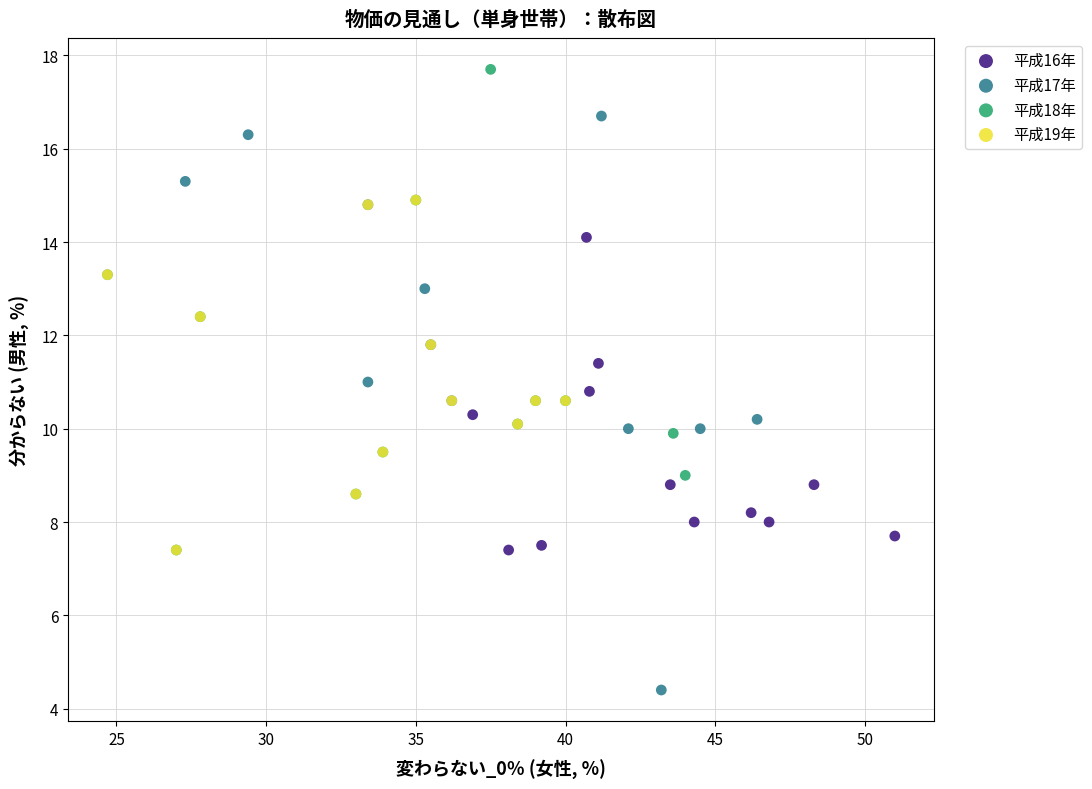

Which series contains the lowest Y value?

平成17年